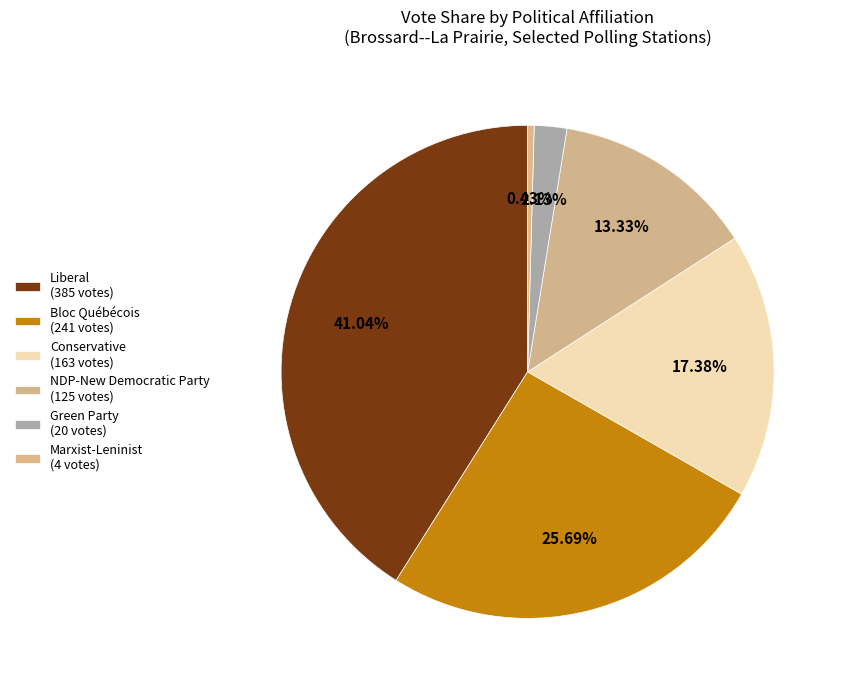

Which slice is the smallest?

Marxist-Leninist